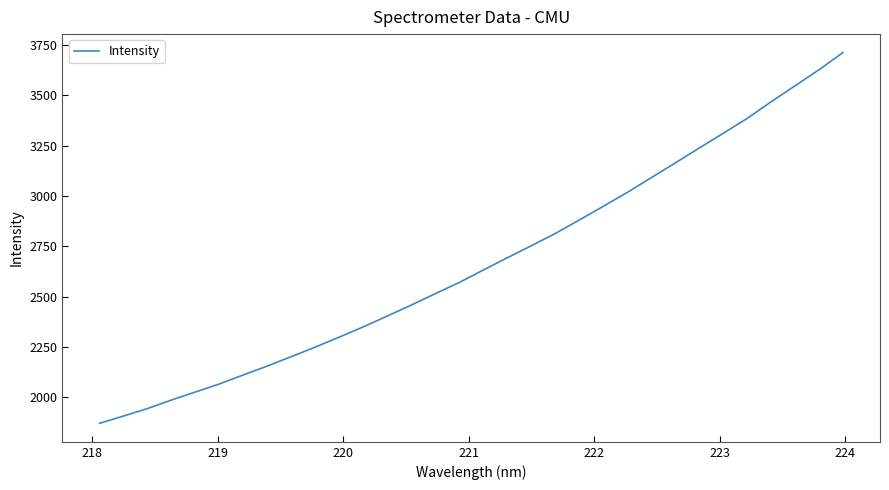

What is the maximum value shown in the chart?

3711.8